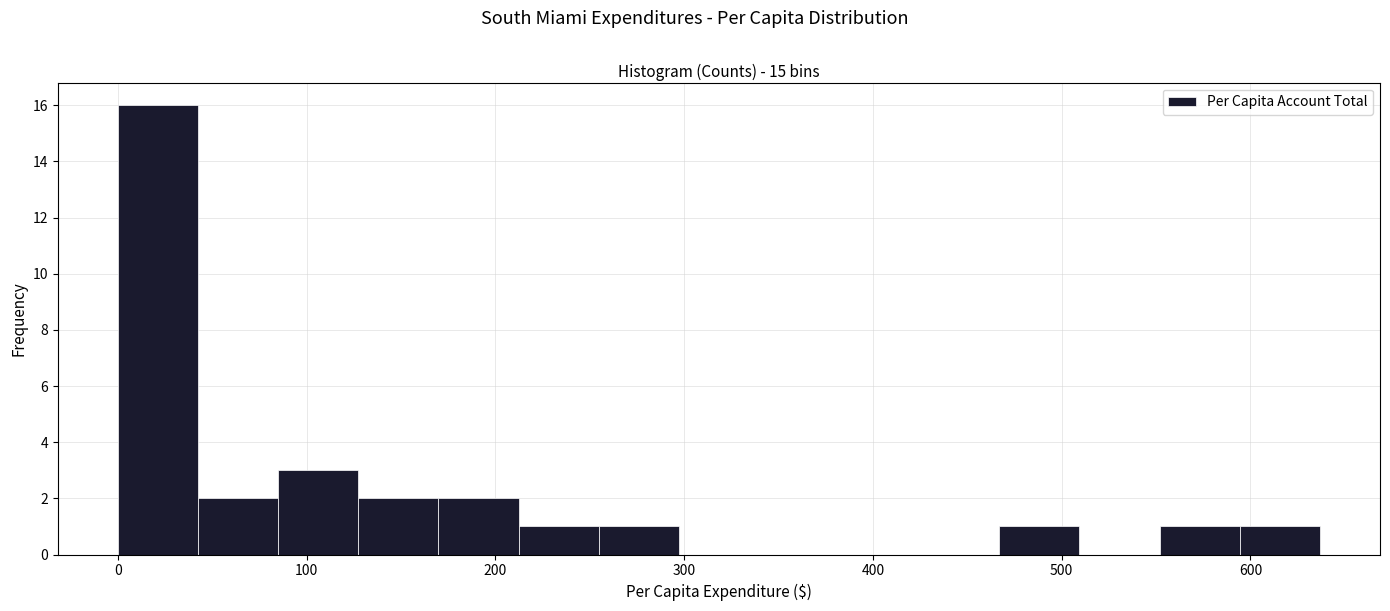

What is the height of the bar covering 590 to 640 on the x-axis? Neither the bar edges nor the heights are printed on the chart, so give them approximately, as read against the axes.

1